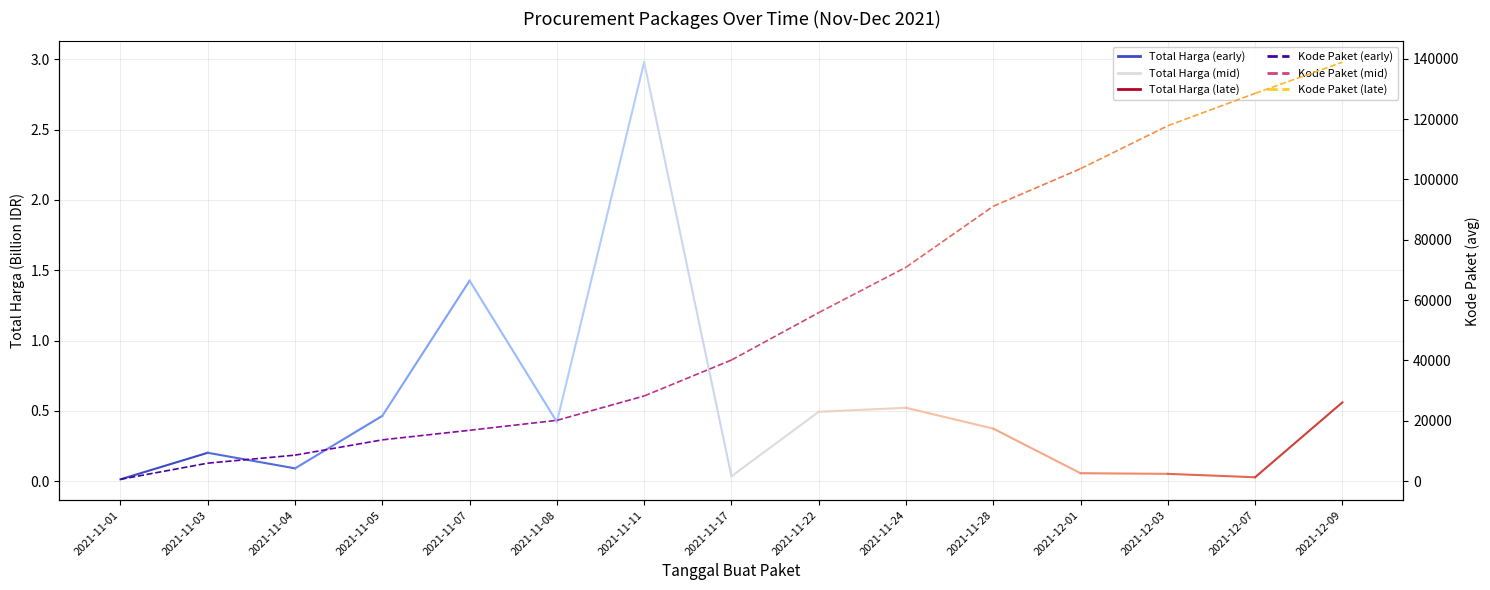

The value of Total Harga (Billion IDR) at 2021-11-03 is 0.2. True or false?

True